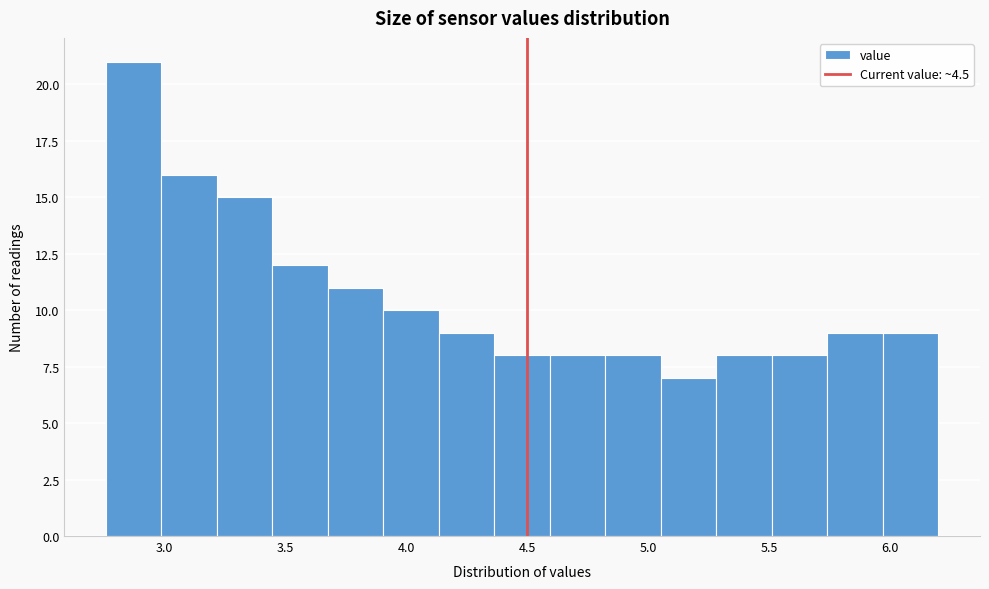

Reading left to right, list every bar in this chart as the range it spans on the x-axis followed by its height. Neither the bar edges nor the heights are printed on the chart, so give them approximately, as read against the axes.

2.75 to 3.00: 21
3.00 to 3.20: 16
3.20 to 3.45: 15
3.45 to 3.70: 12
3.70 to 3.90: 11
3.90 to 4.15: 10
4.15 to 4.35: 9
4.35 to 4.60: 8
4.60 to 4.80: 8
4.80 to 5.05: 8
5.05 to 5.30: 7
5.30 to 5.50: 8
5.50 to 5.75: 8
5.75 to 5.95: 9
5.95 to 6.20: 9